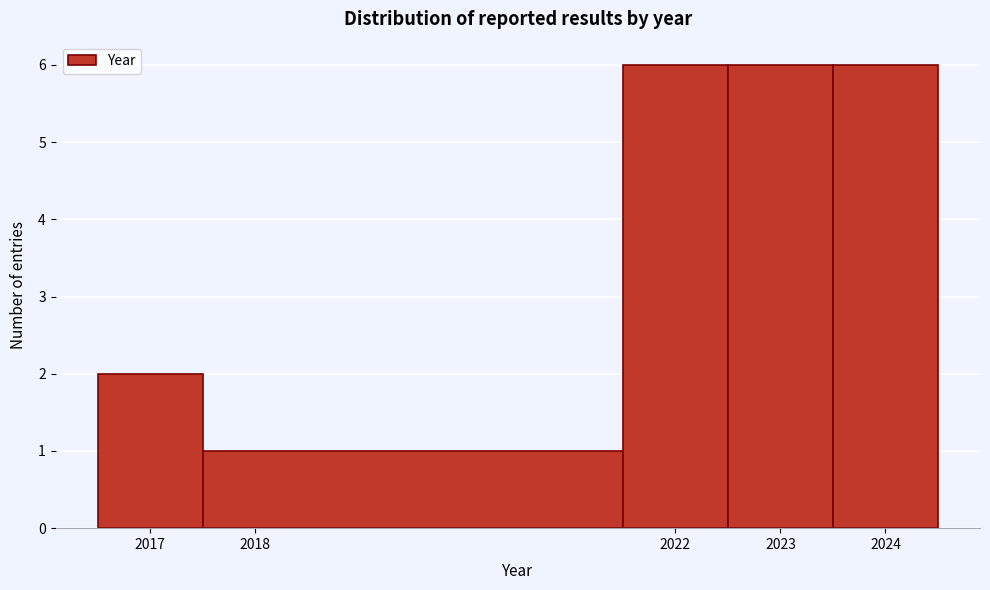

Reading left to right, transcribe this chart: for each bar, give the range it covers on the x-axis and its height. The values are not printed on the chart, so give them approximately, as read against the axis.

2016.5 to 2017.5: 2
2017.5 to 2021.5: 1
2021.5 to 2022.5: 6
2022.5 to 2023.5: 6
2023.5 to 2024.5: 6